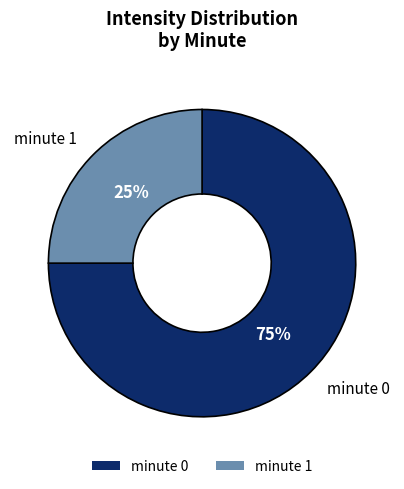

Is there a majority slice in this chart?

Yes